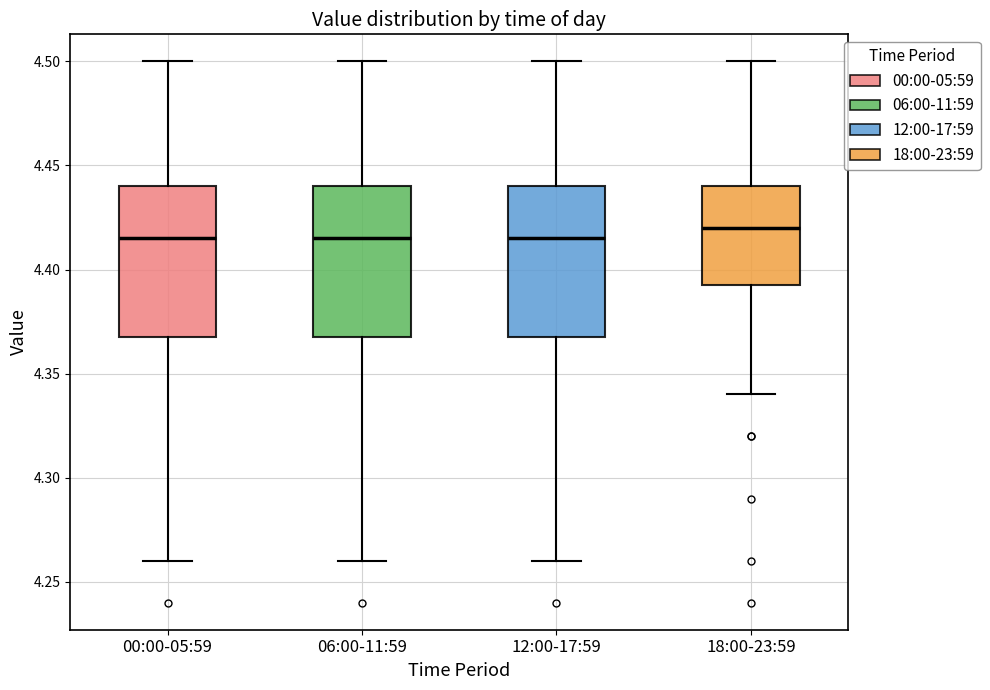

Where does the median line of the box for 12:00-17:59 sit on the y-axis? The values are not printed on the chart, so give them approximately, as read against the axis.

4.415